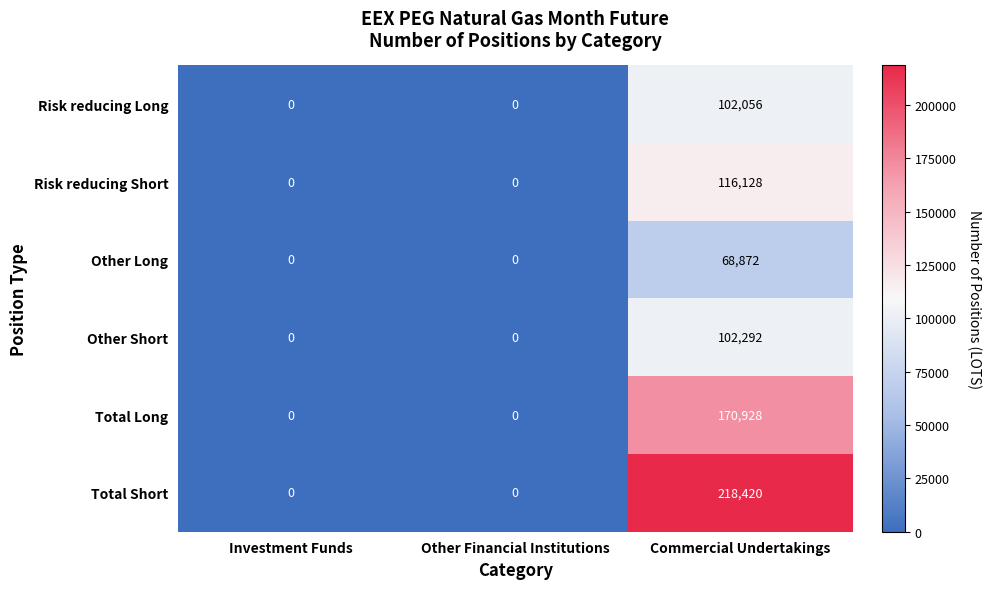

What is the average value of the Total Short series?

72807